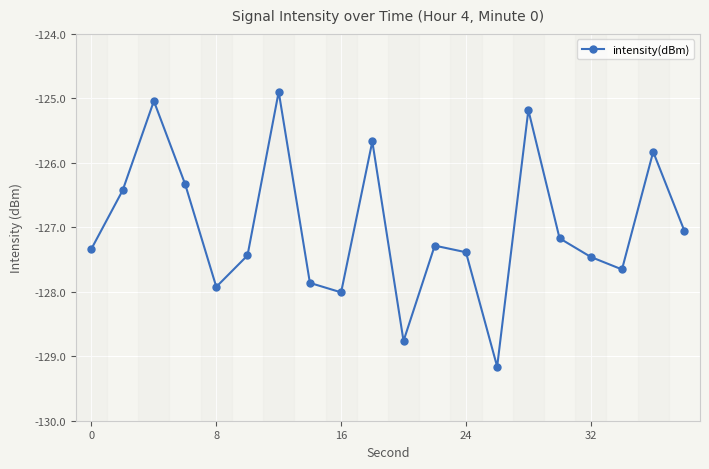

What is the value of the 5th point from the left?

-127.9